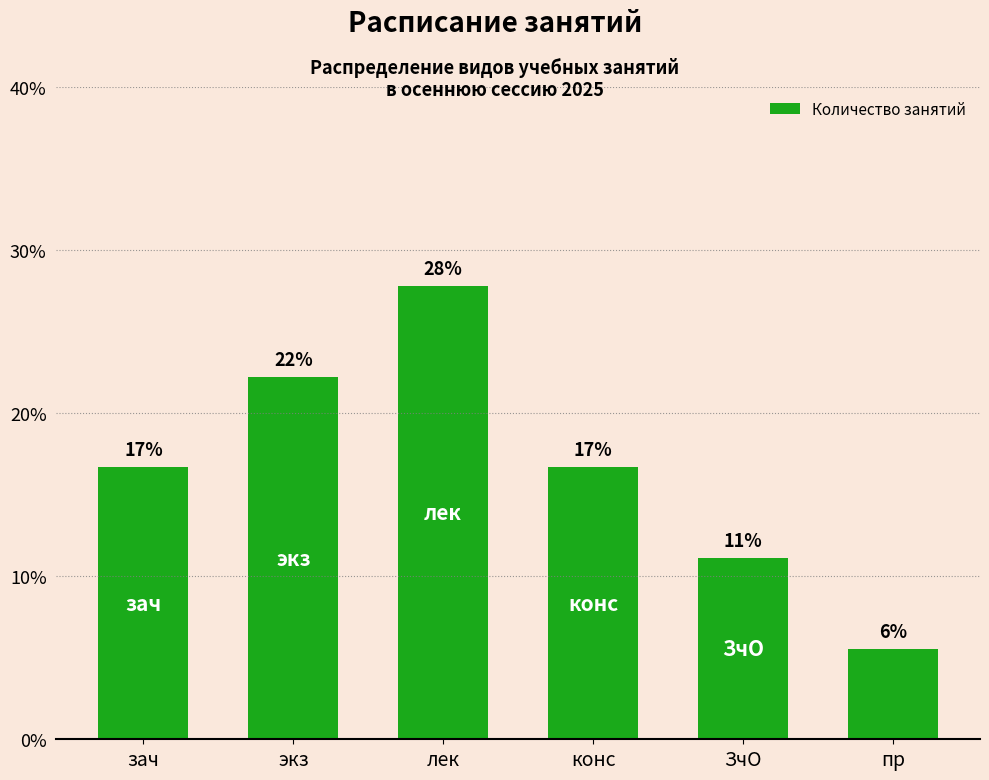

Which category has the lowest value across all series?

пр